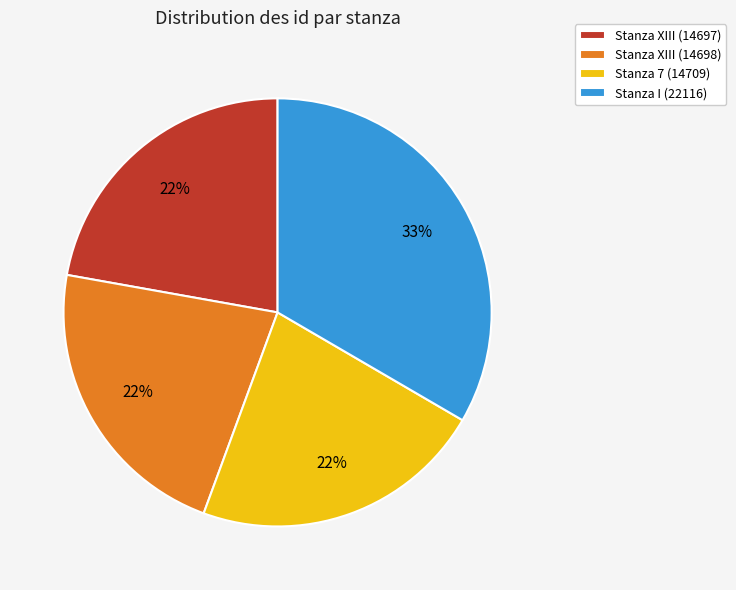

Which slice is the largest?

Stanza I (22116)